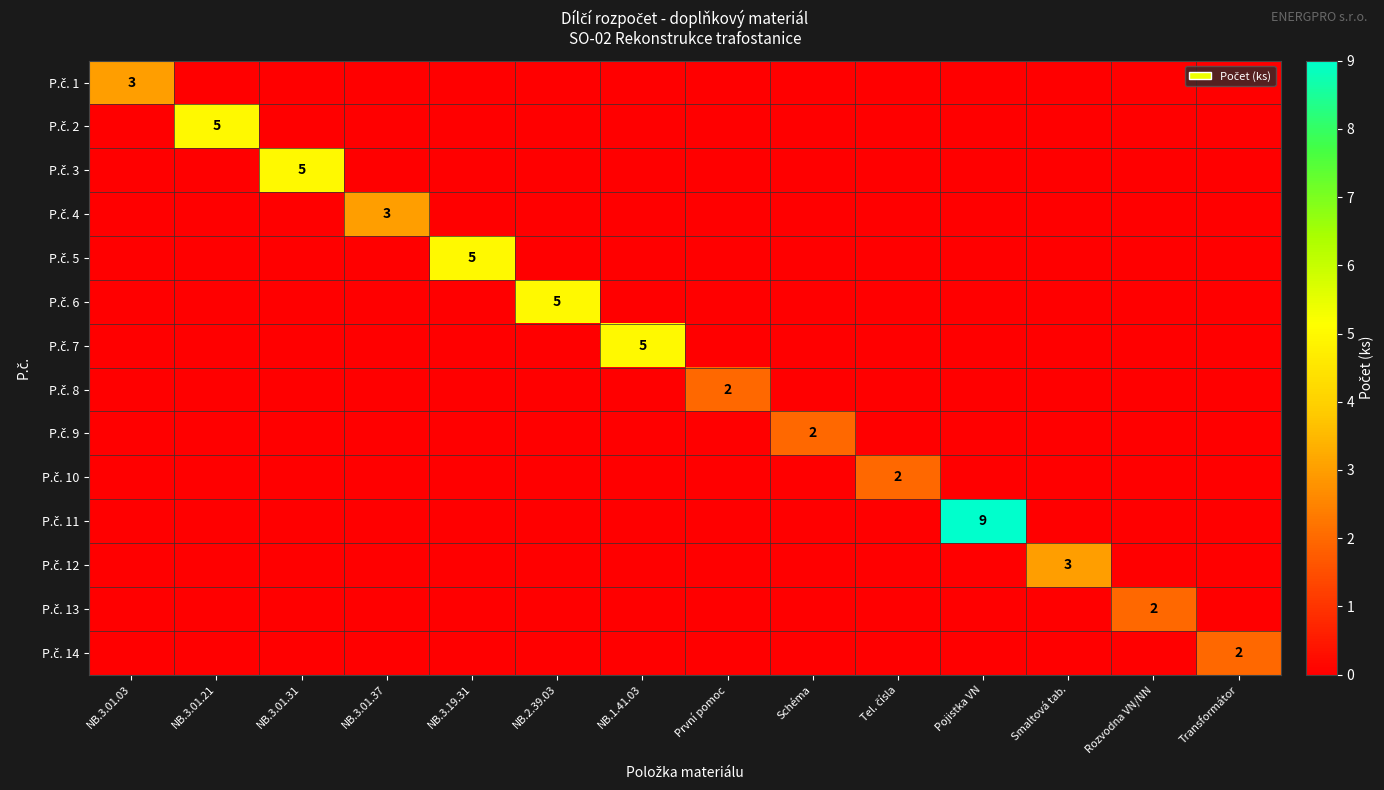

At how many categories does at least one series exceed 0?

14